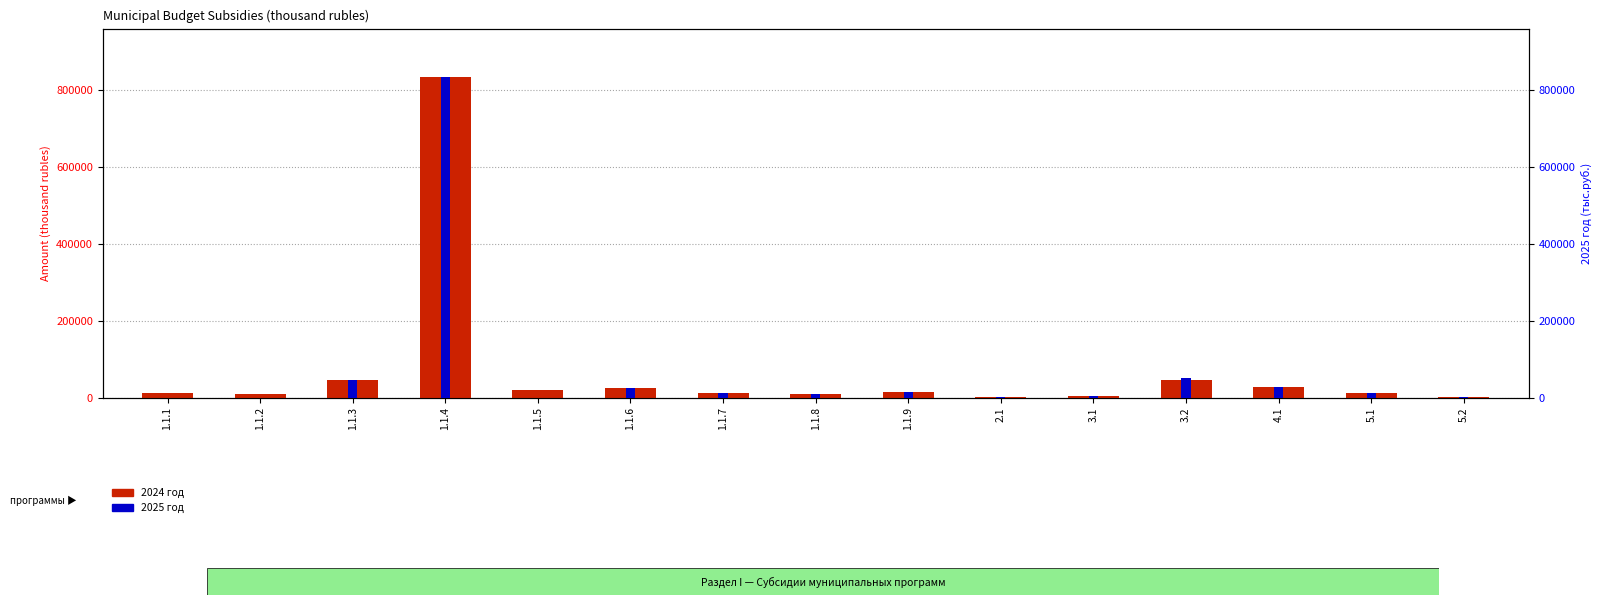

Count the number of categories in the chart.

15